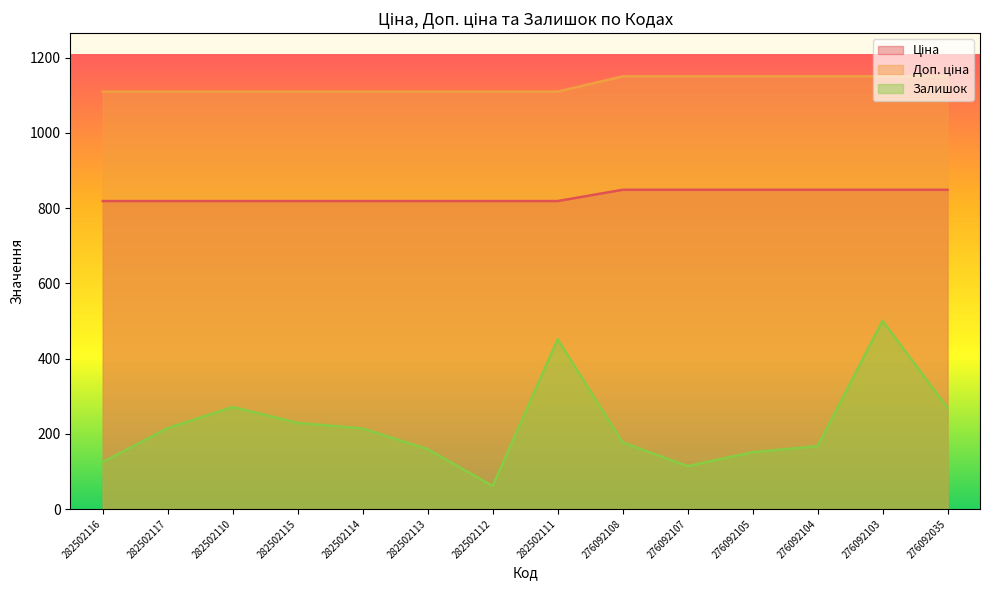

Rank the series by their maximum value, from lowest to highest.

Залишок, Ціна, Доп. ціна